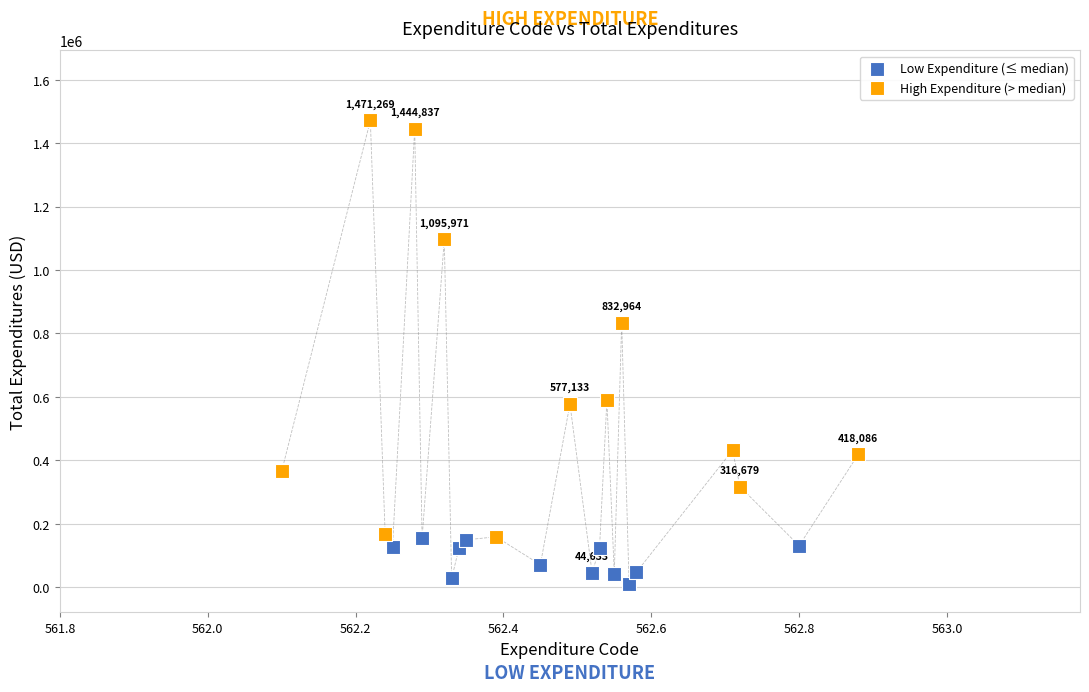

Which series contains the lowest Y value?

Low Expenditure (≤ median)